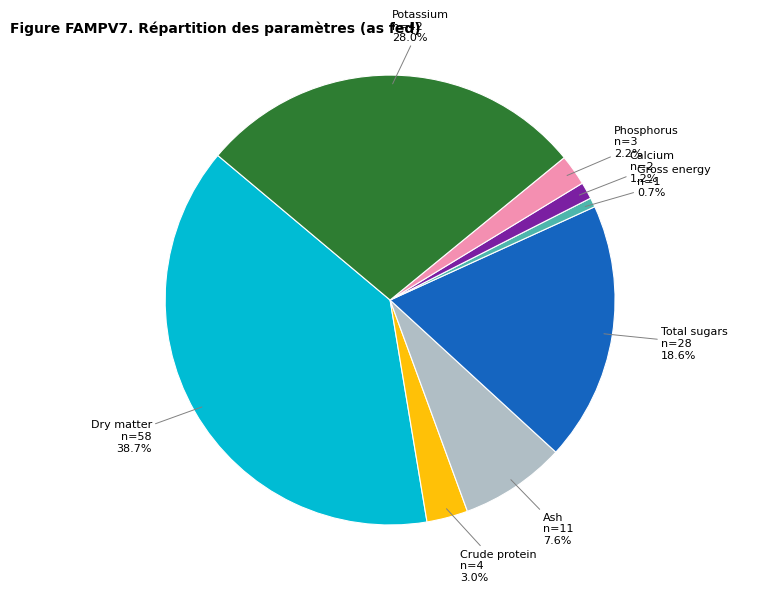

To the nearest percent, what is the average slice percentage?

12%